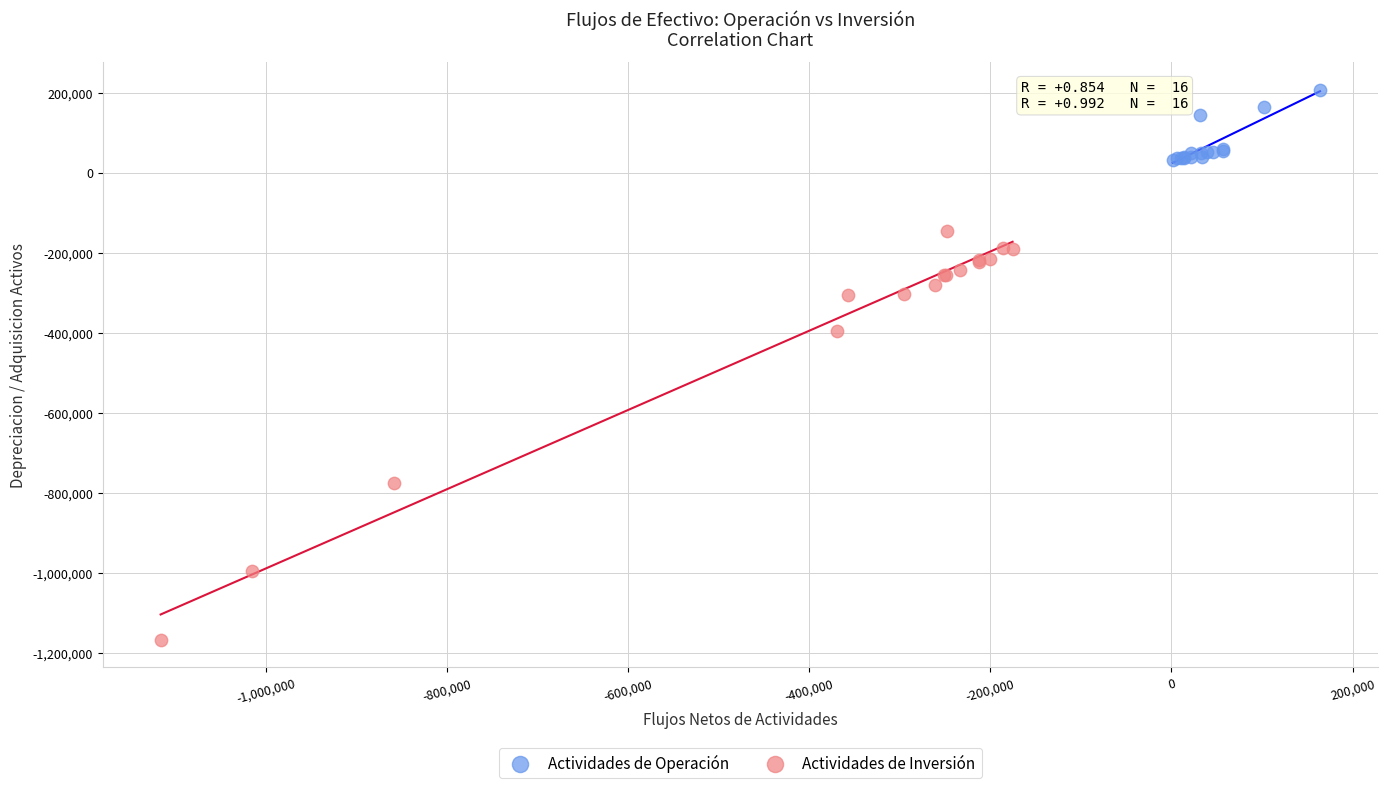

Which series reaches the minimum Y coordinate?

Actividades de Inversión